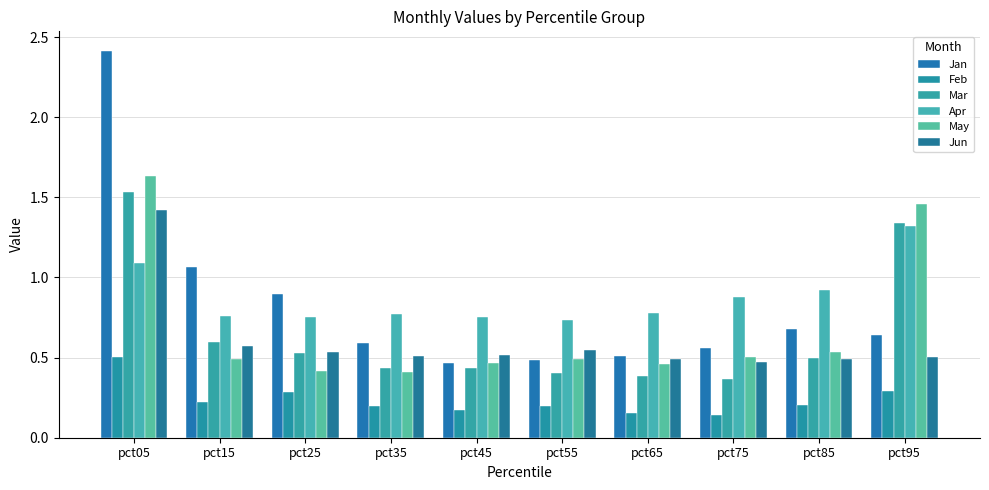

How many Feb values are between 0 and 1?

10